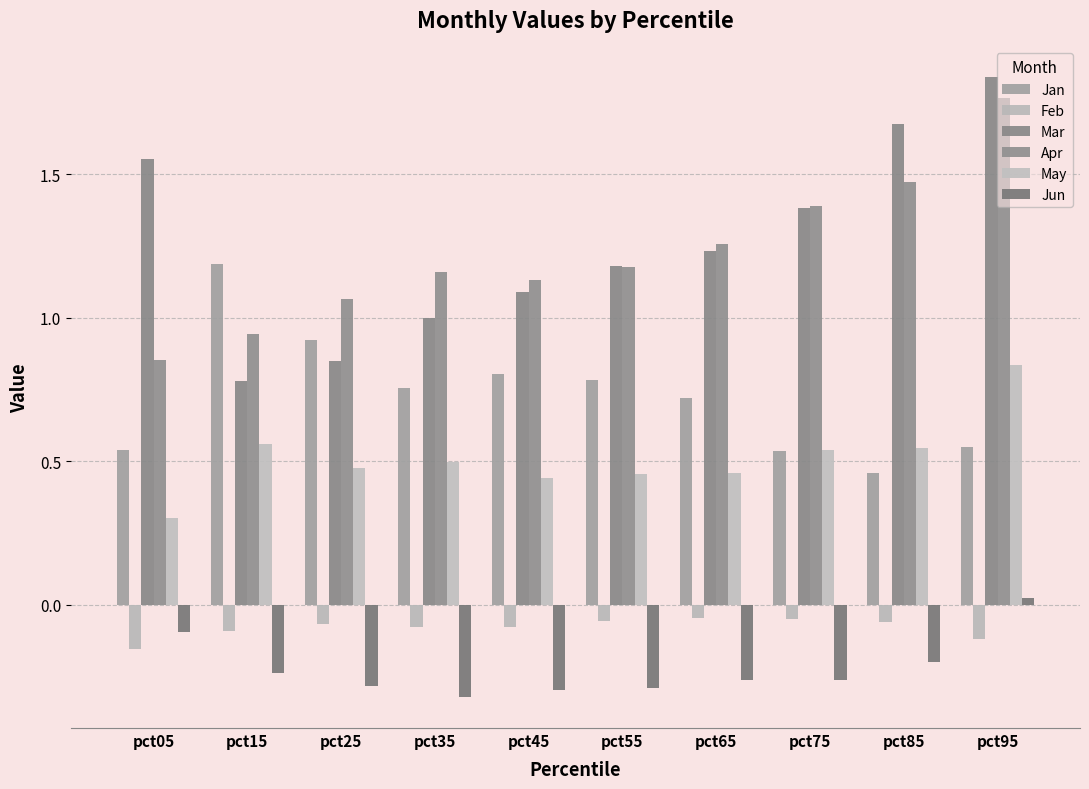

True or false: Apr has a value of 1.2 at pct35.

True